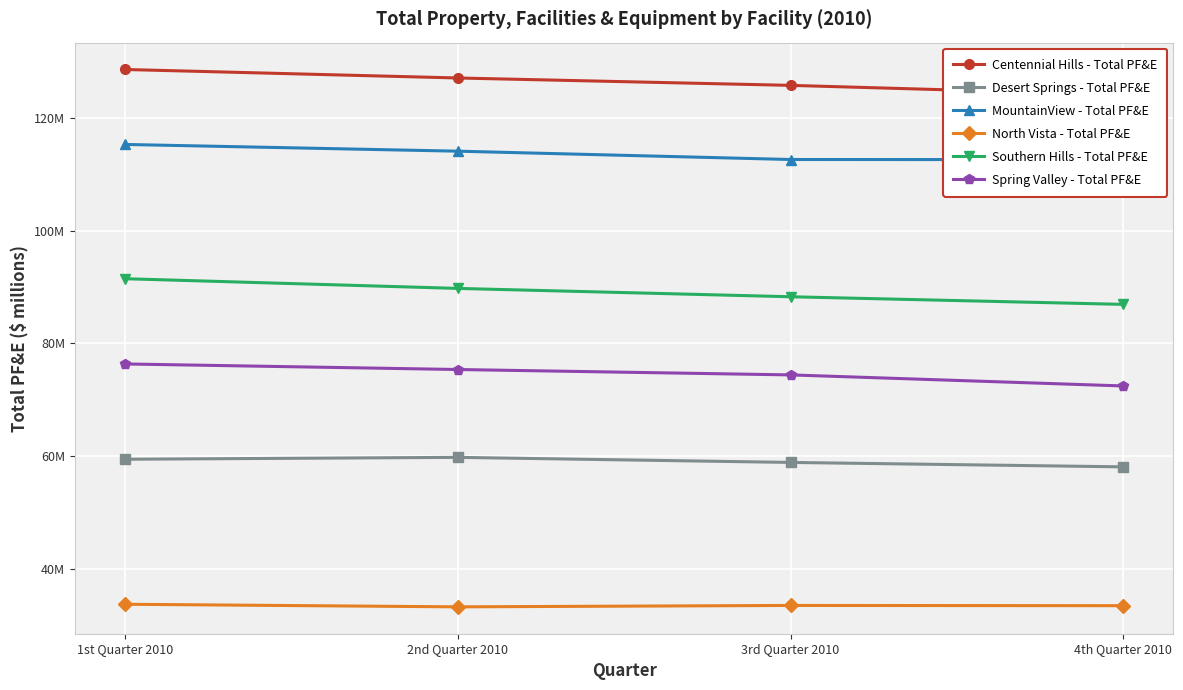

Count the North Vista - Total PF&E values in the range 33 to 34.

4